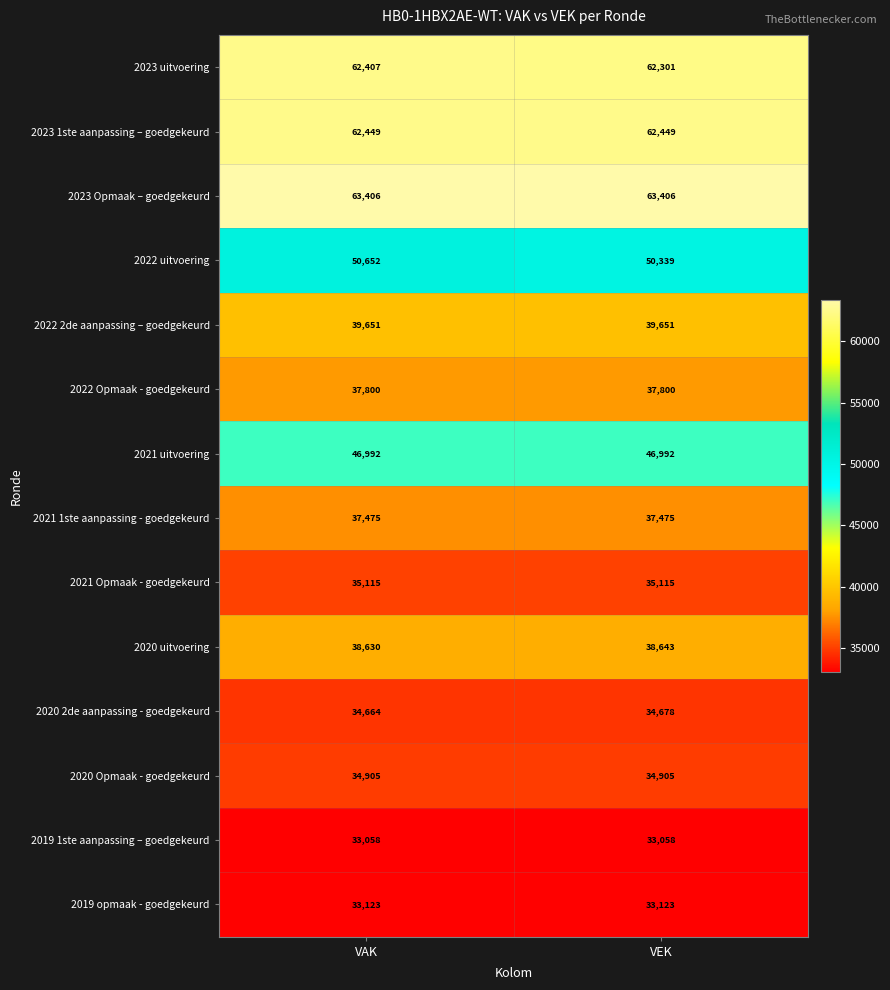

At which label does 2020 2de aanpassing - goedgekeurd reach its peak?

VEK